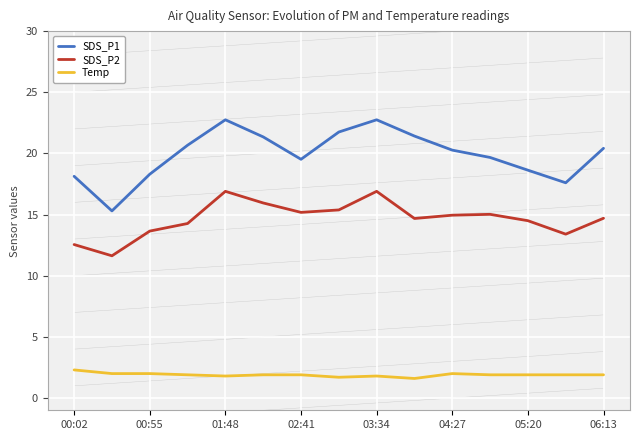

True or false: Temp and SDS_P1 cross at least once.

False